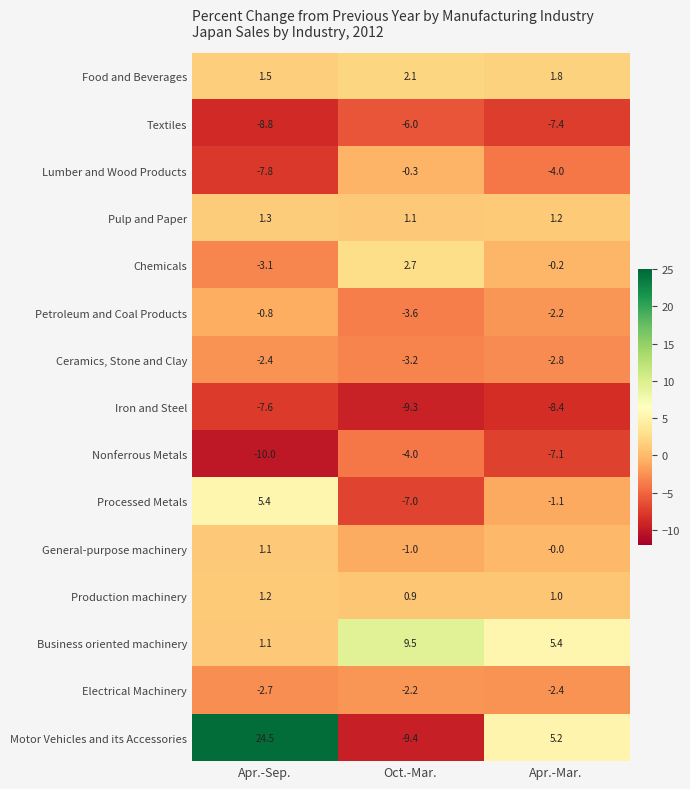

True or false: Chemicals has a value of 2.7 at Oct.-Mar..

True